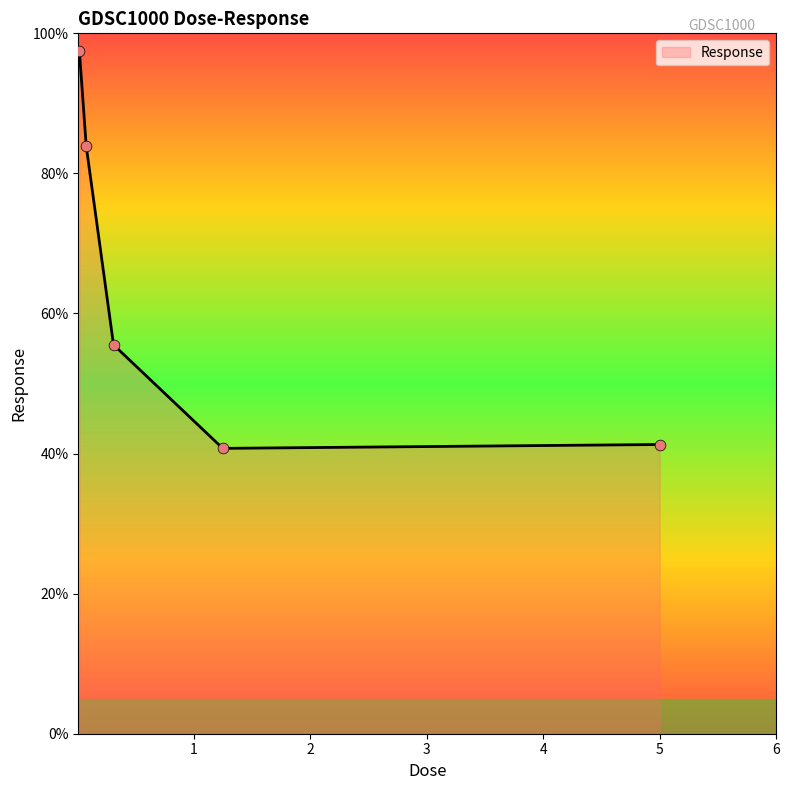

What is the greatest value displayed?

97.5